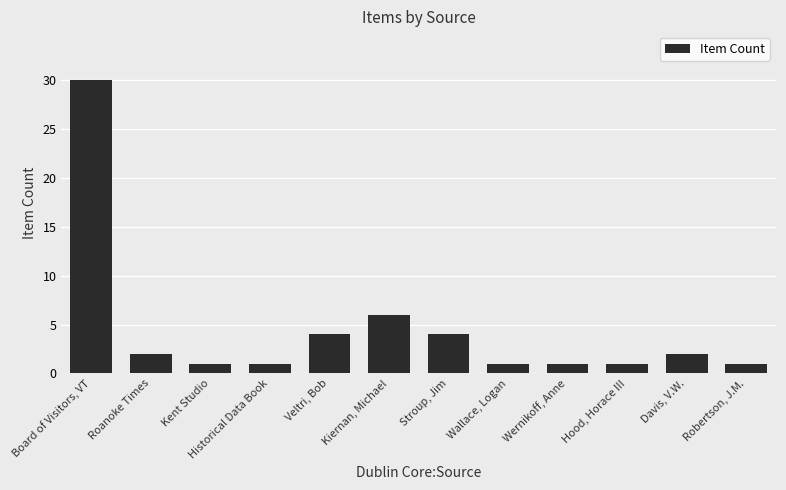

What is the greatest value displayed?

30